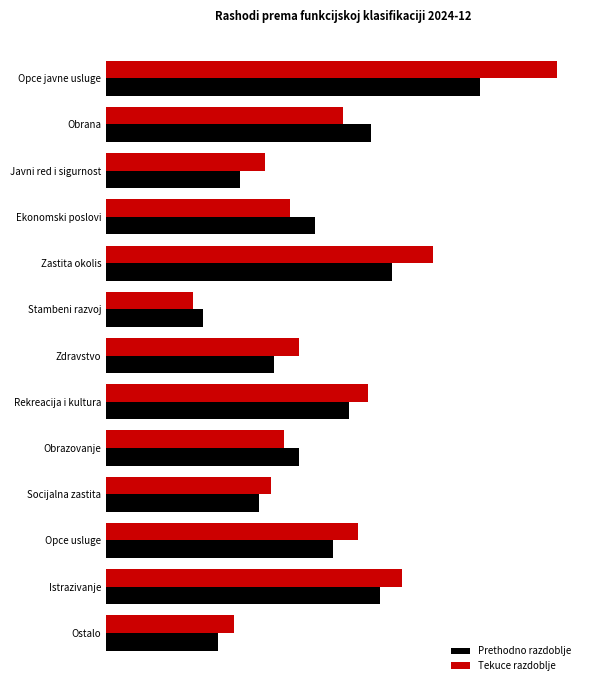

What are all the series names shown in the legend?

Prethodno razdoblje, Tekuce razdoblje